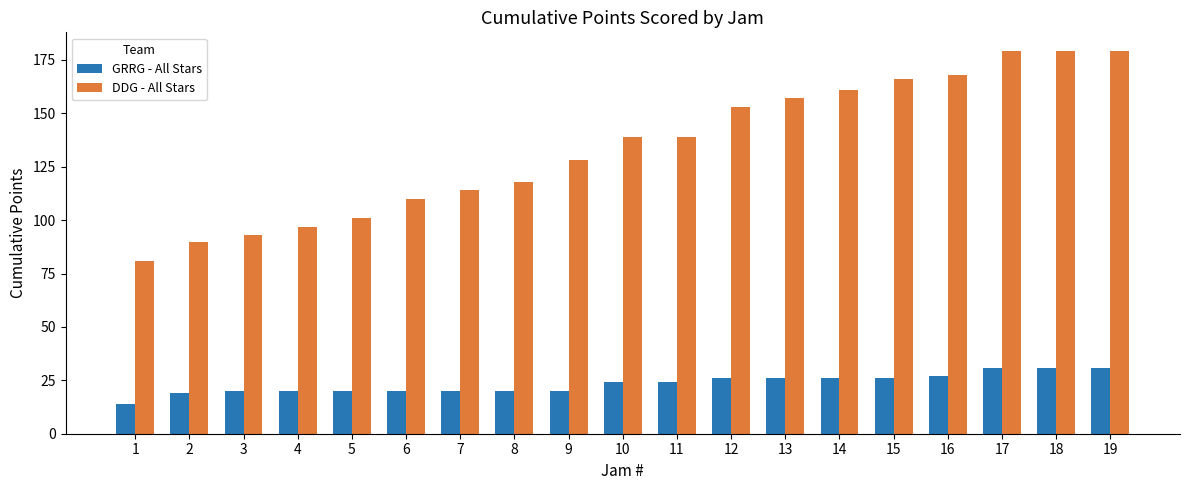

What is the difference between the highest and lowest values at 5?

81